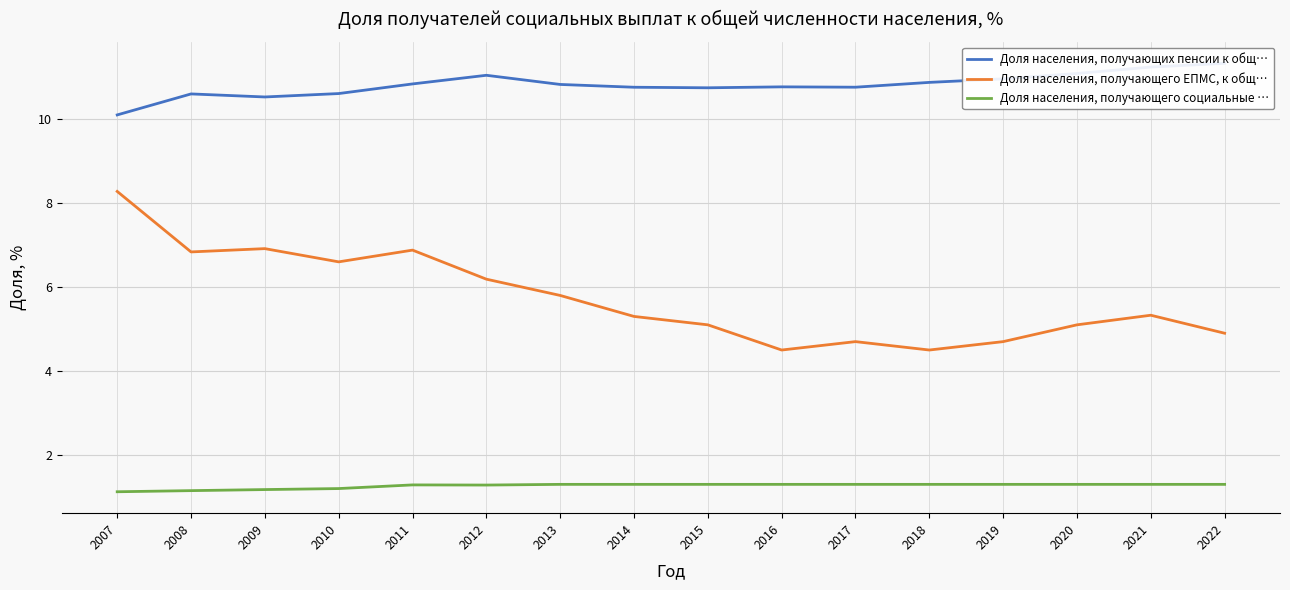

Where is the first local minimum for Доля населения, получающих пенсии к общ…?

2009